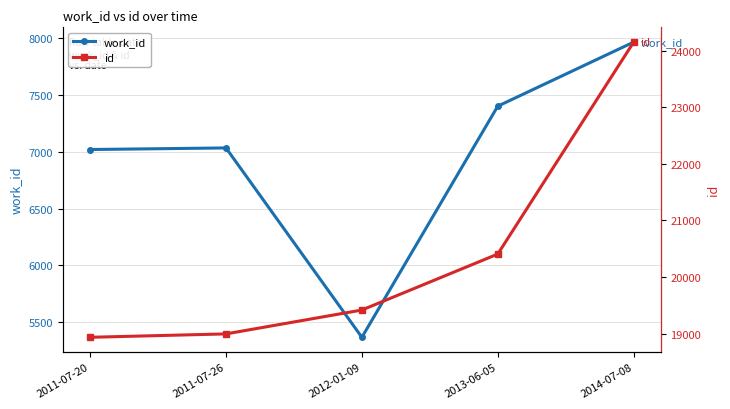

How many data points in id are above 19415?

2